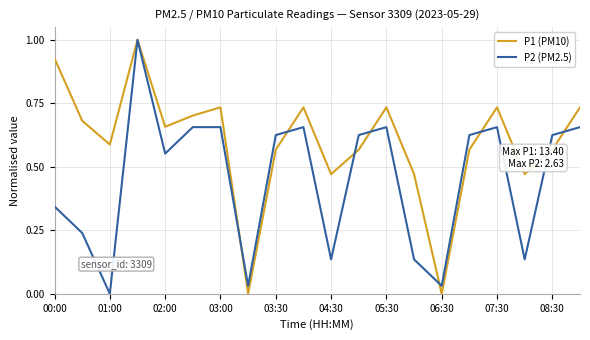

List the series in order of their overall mean, highest first.

P1 (PM10), P2 (PM2.5)